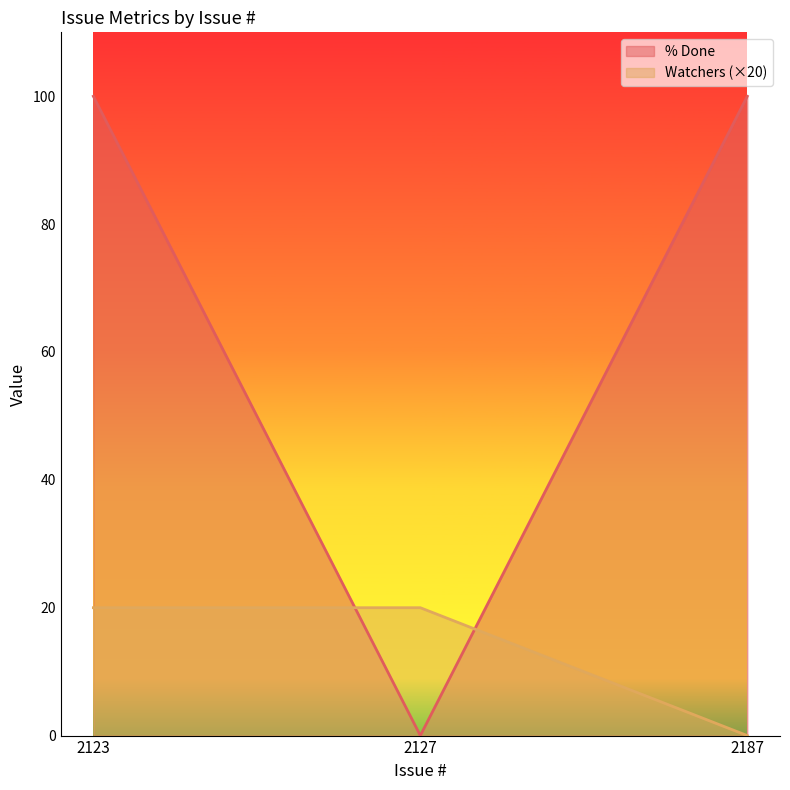

How many % Done values are between 0 and 100?

3